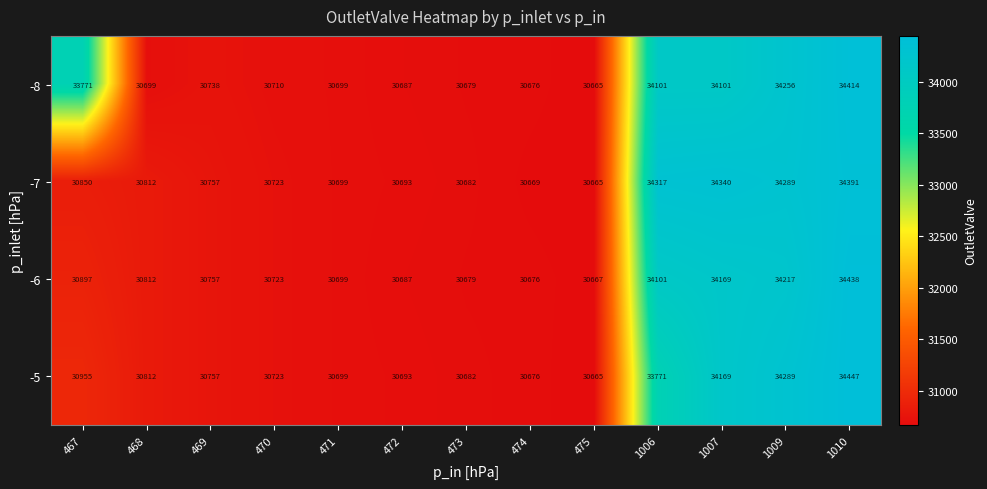

How many series are shown in this chart?

4